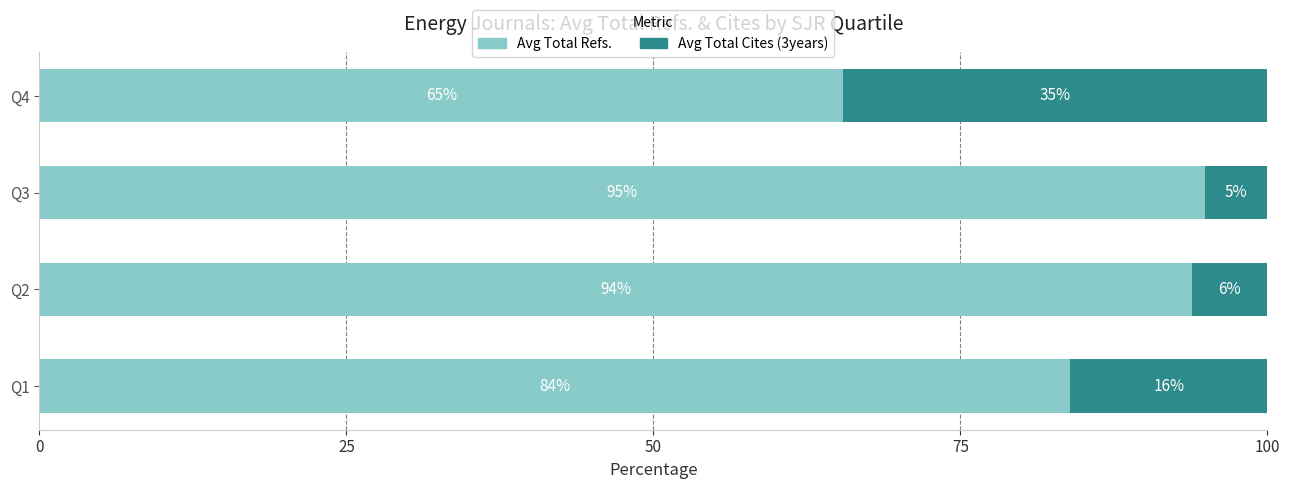

Rank the categories by Avg Total Refs. value from lowest to highest.

Q4, Q1, Q2, Q3